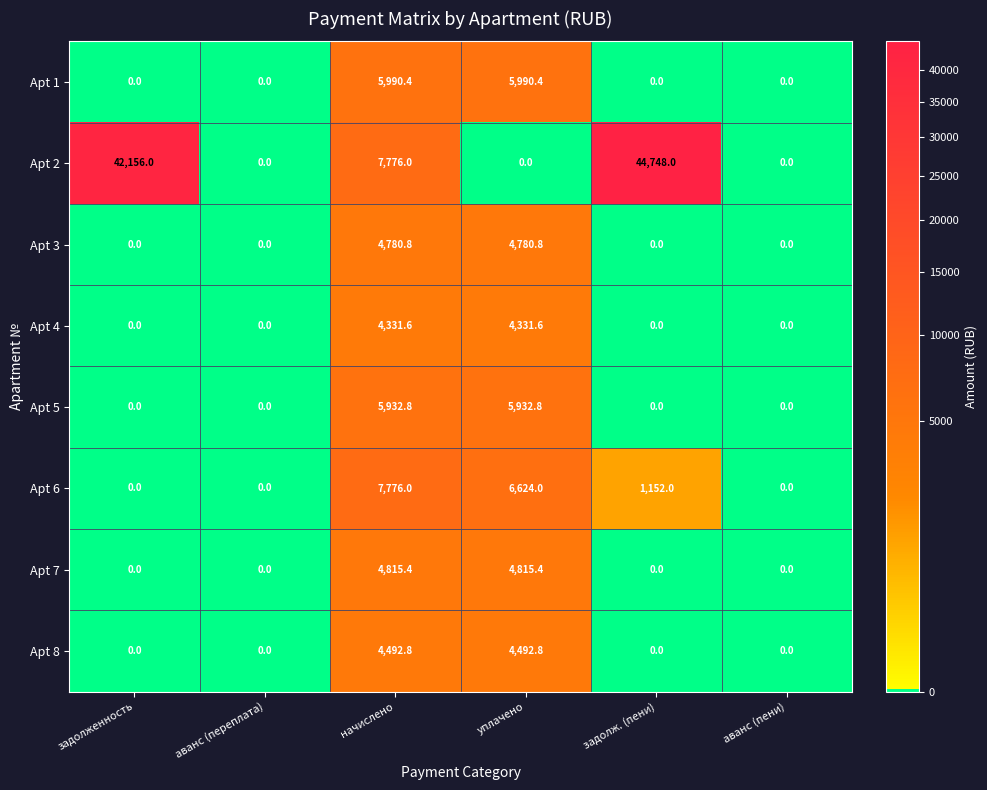

How many positive values does the Apt 7 series have?

2